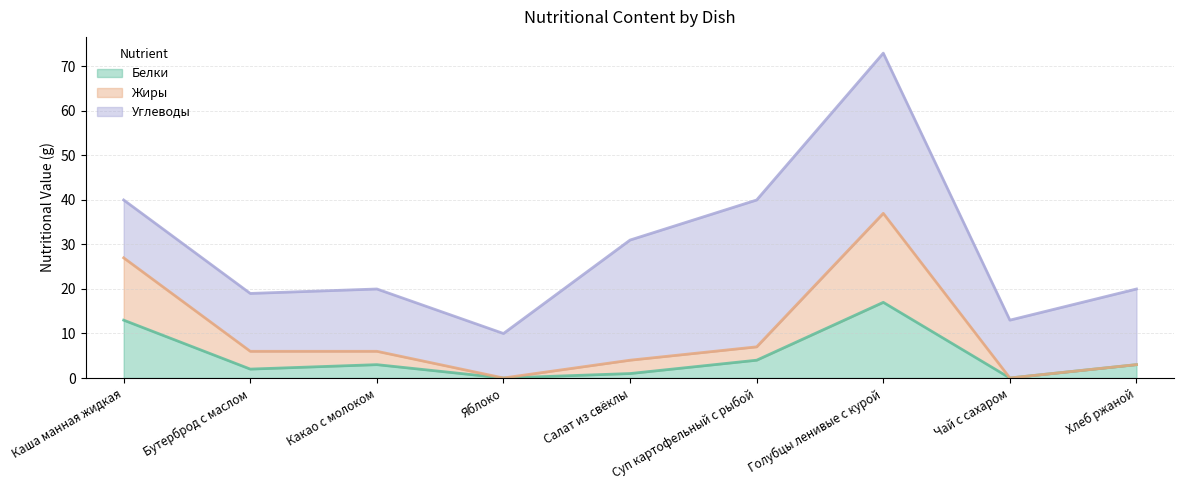

What is the highest value of the Белки series?

17